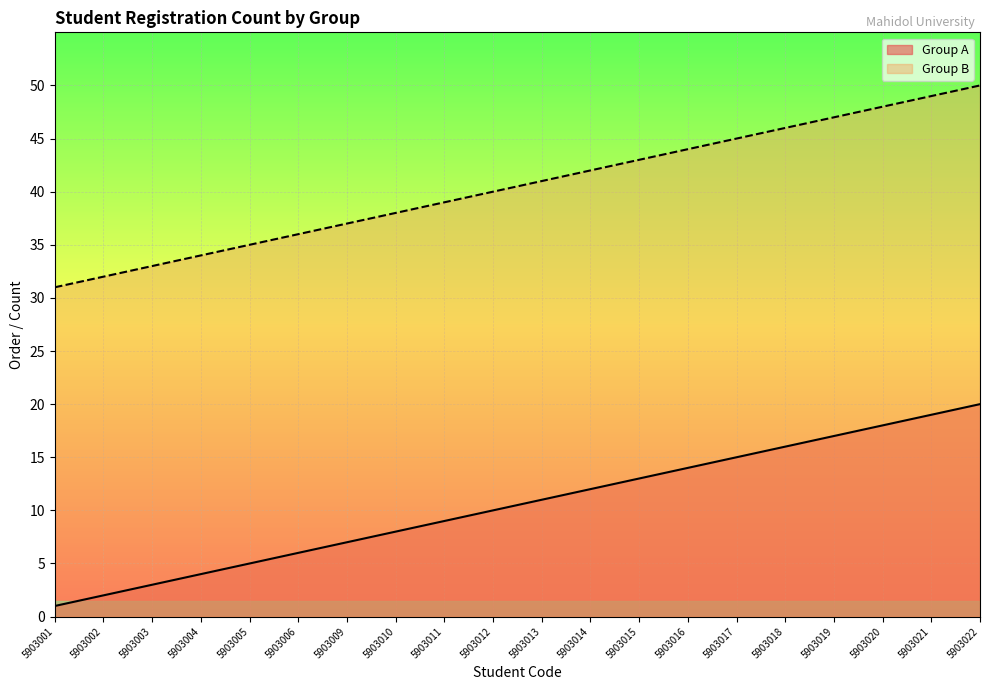

What is the average value of the Group A series?

10